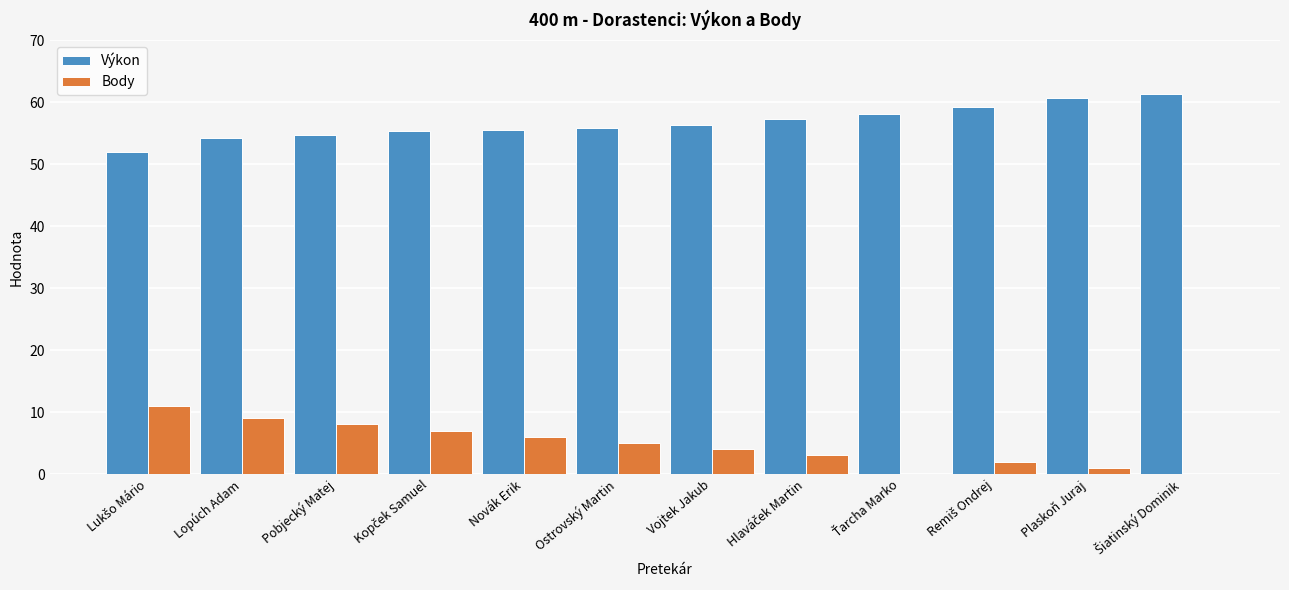

Which series has the largest total across all categories?

Výkon